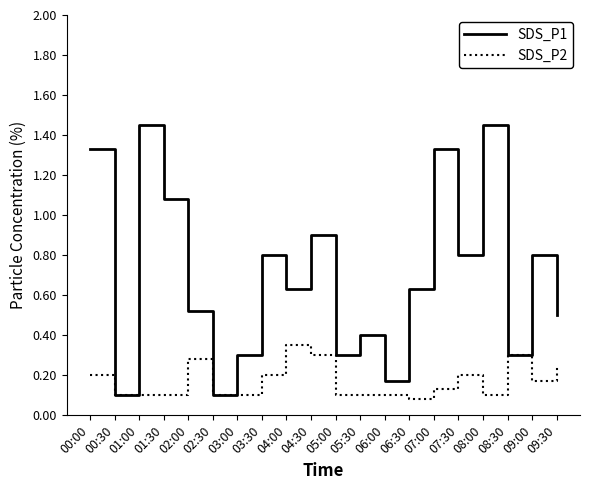

Which series has the largest total across all categories?

SDS_P1